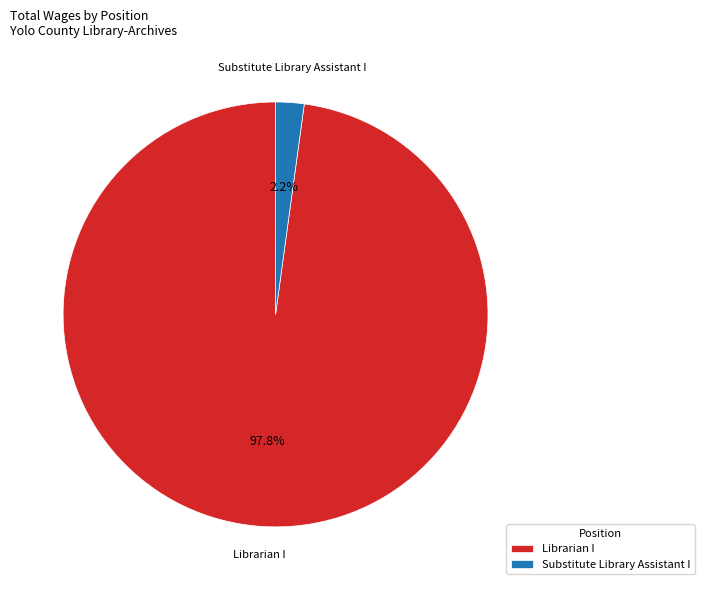

Between Librarian I and Substitute Library Assistant I, which is larger?

Librarian I